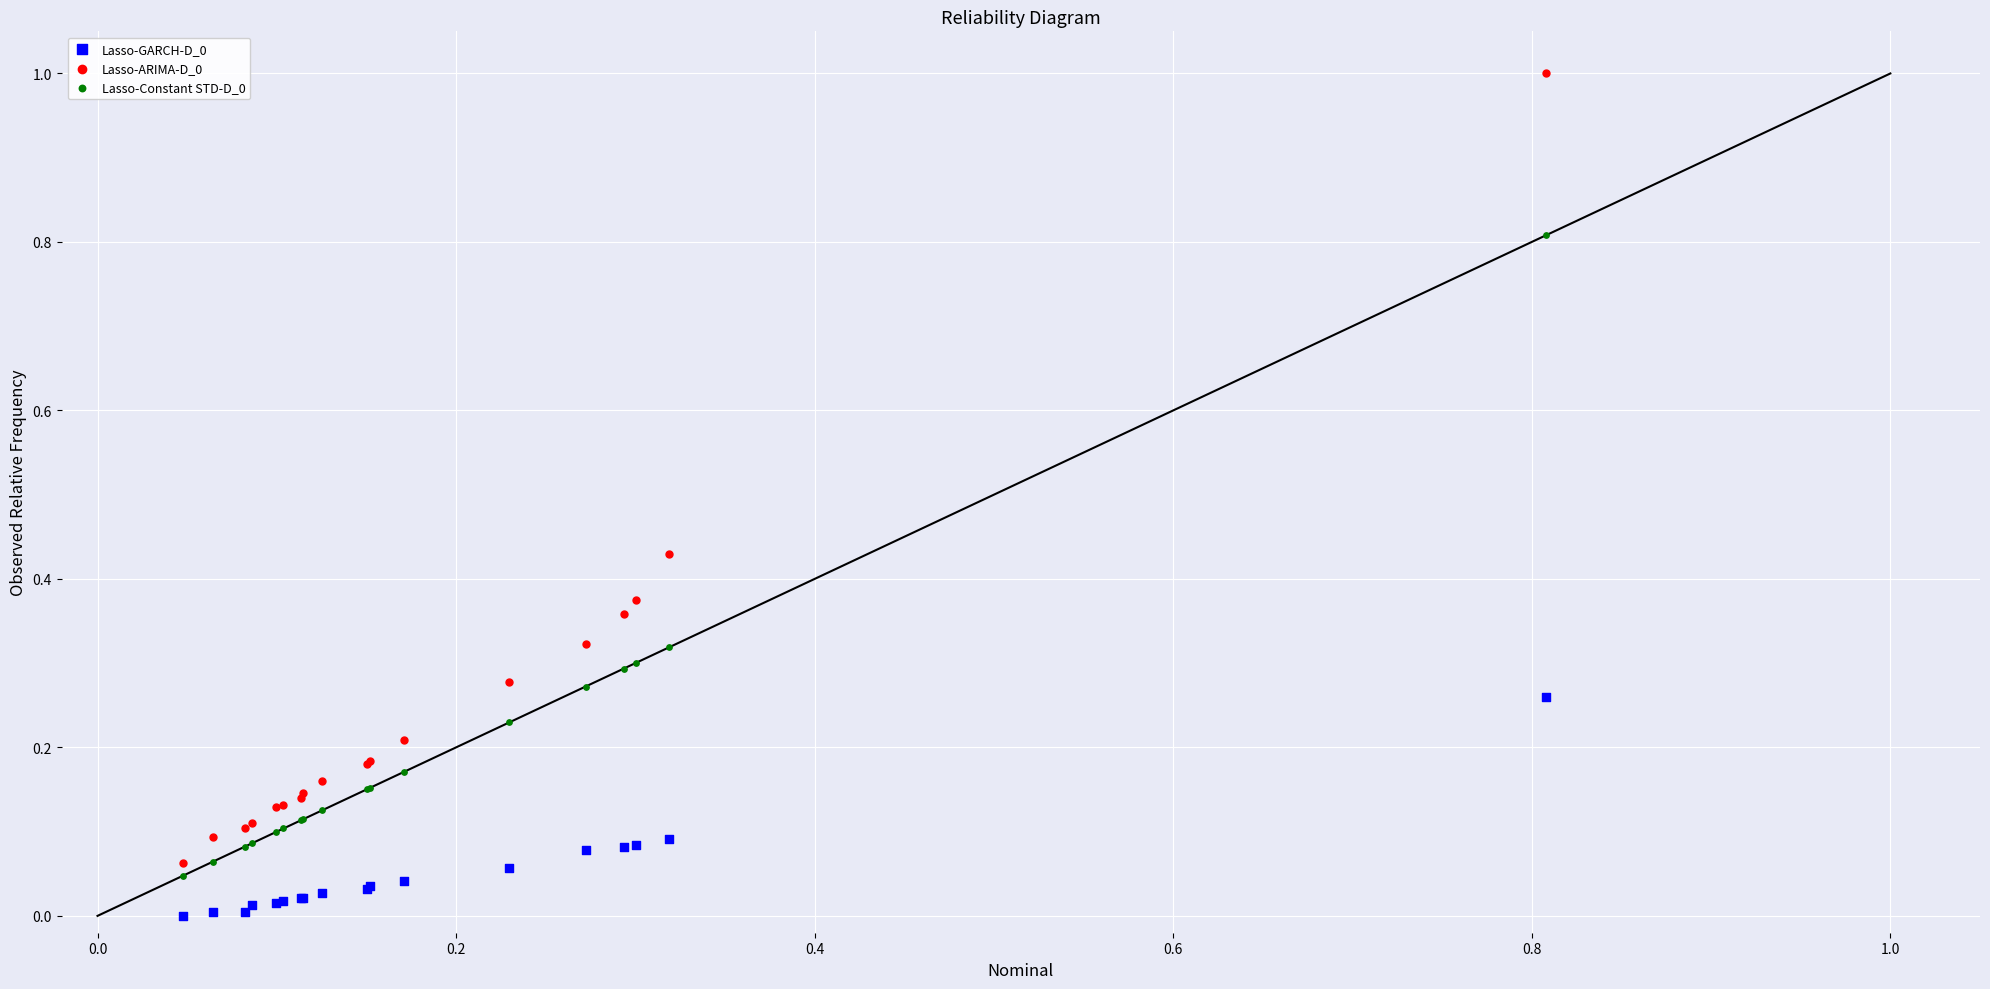

What is the X range (max minus min) for the scatter plot?

0.8